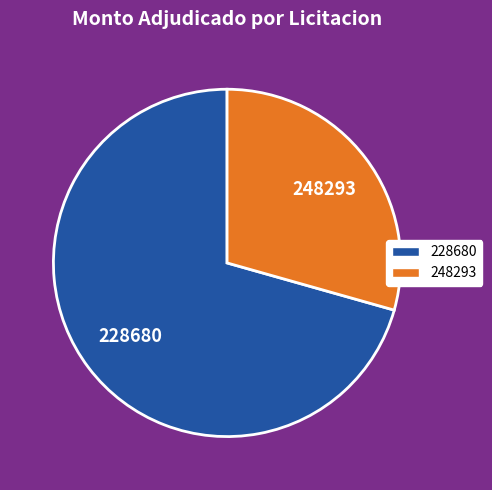

Does any single category account for the majority?

Yes